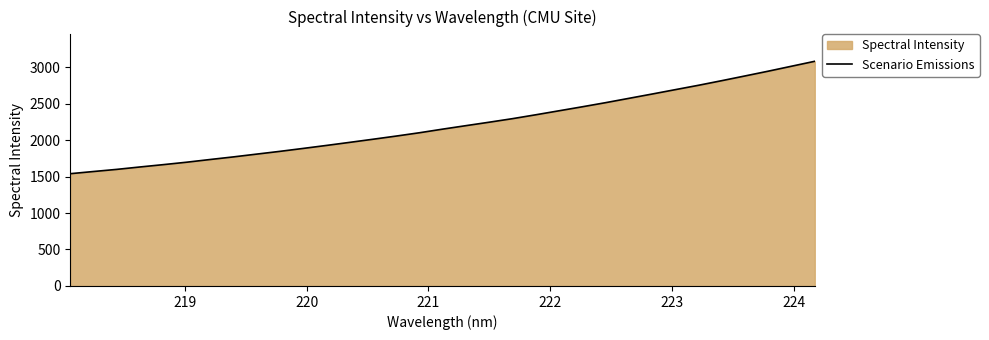

What is the greatest value displayed?

3079.9